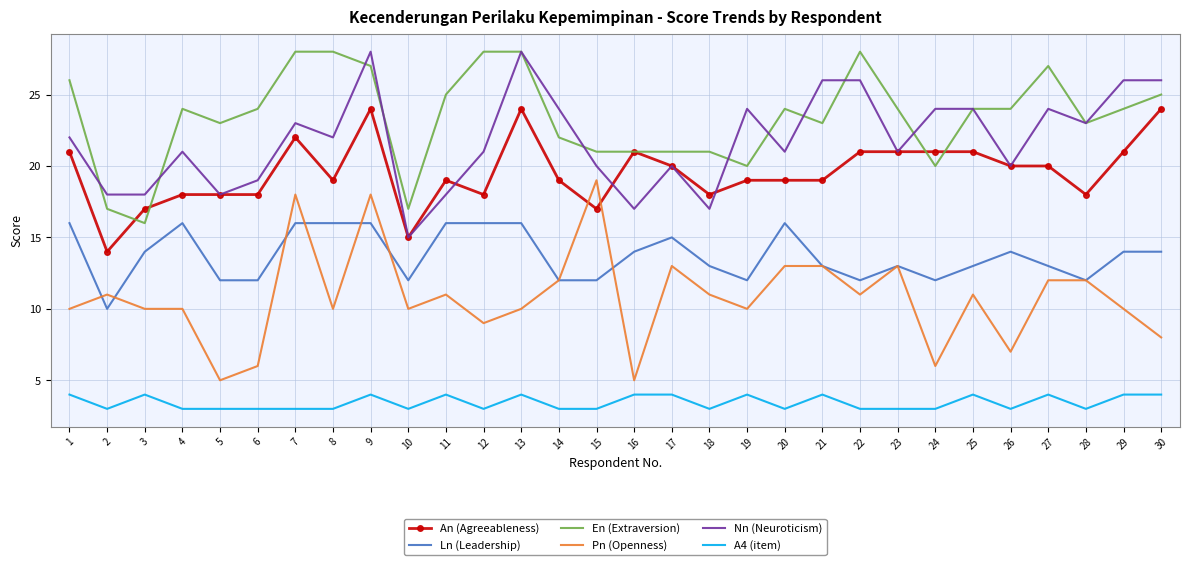

Is it true that Ln (Leadership) equals 6 at 13?

False